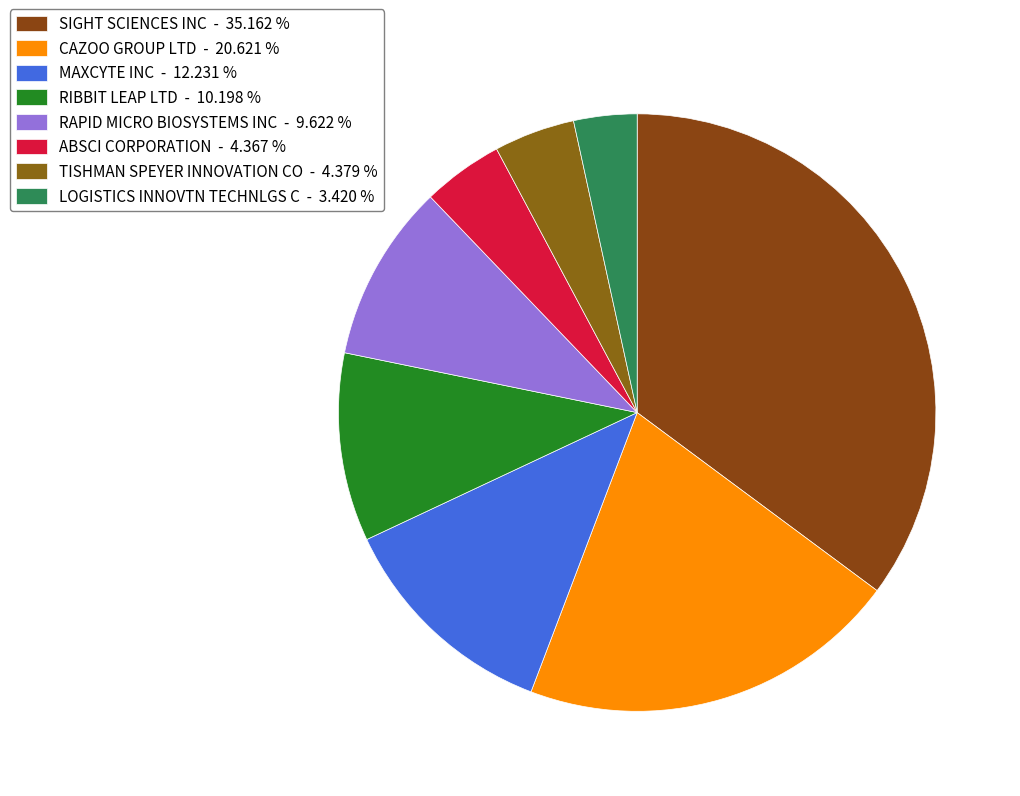

True or false: SIGHT SCIENCES INC accounts for 28% of the total.

False